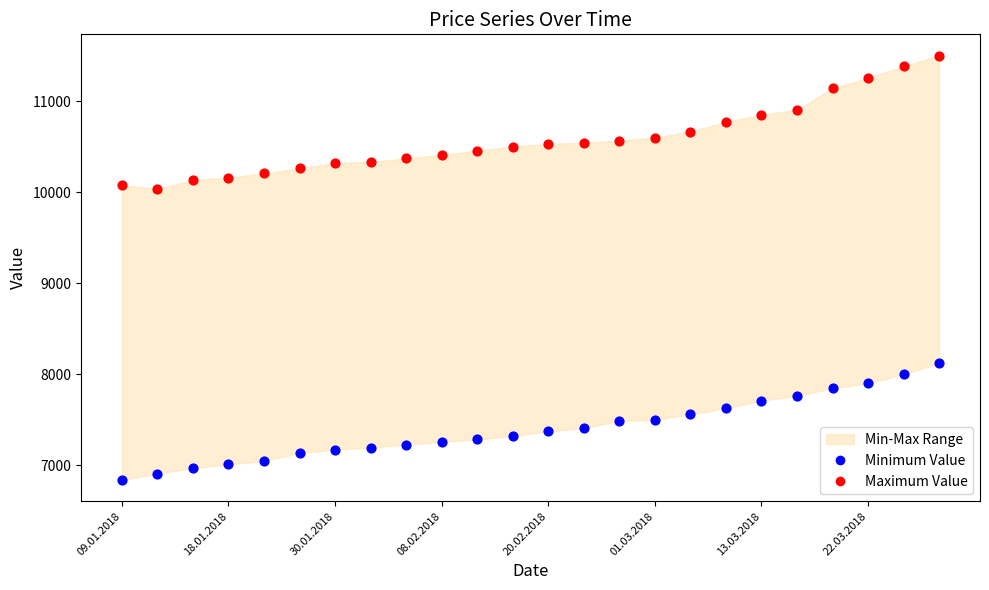

Which series contains the lowest Y value?

Minimum Value